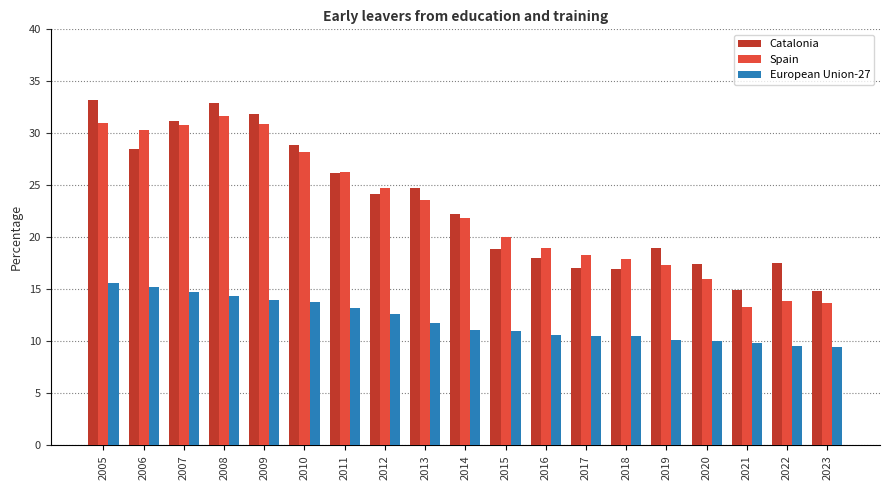

What is the value of the European Union-27 bar at the 8th from the left?

12.6